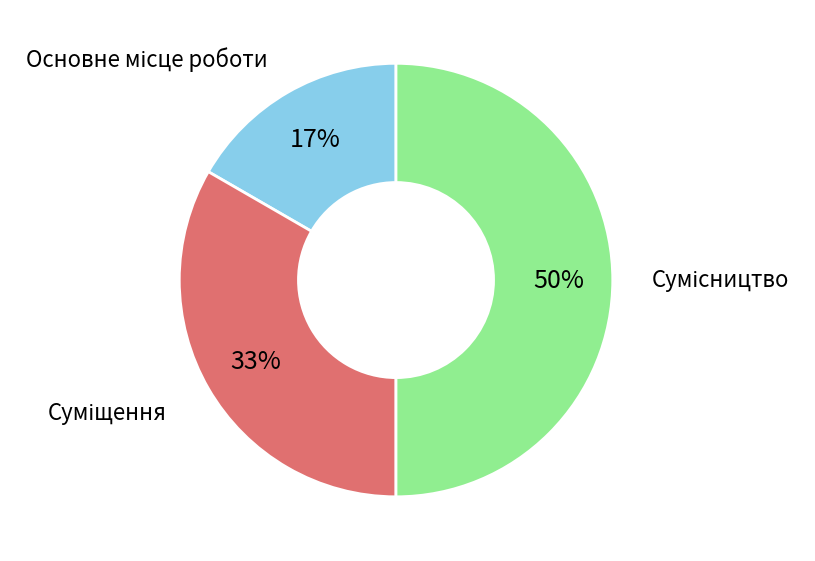

To the nearest percent, what is the average slice percentage?

33%